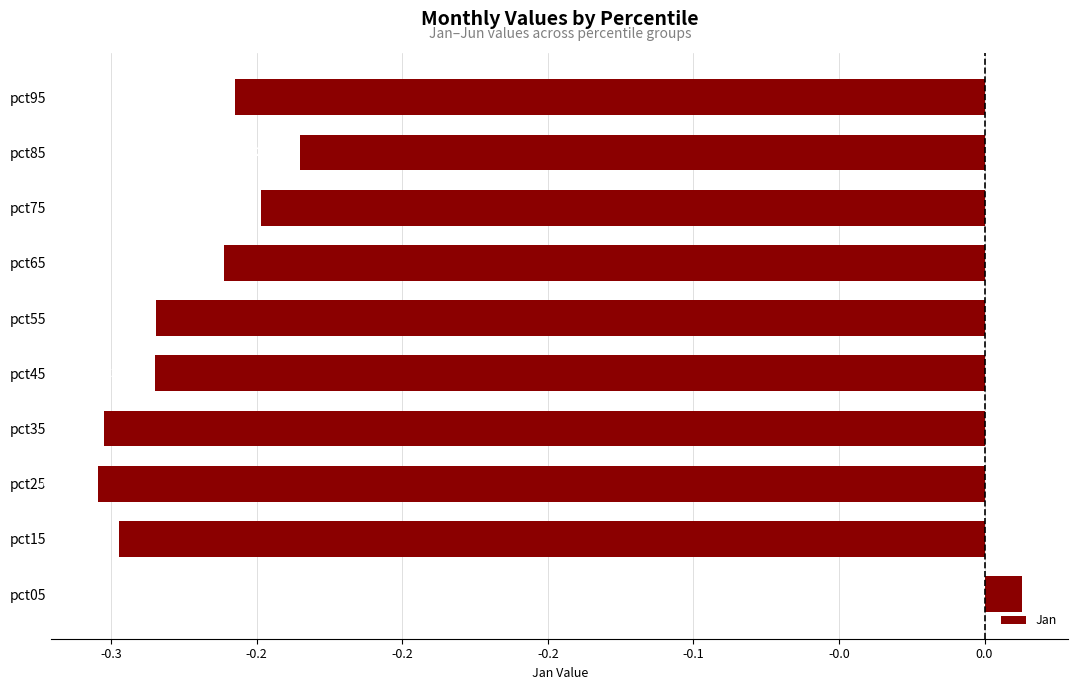

Are the bars horizontal?

Yes